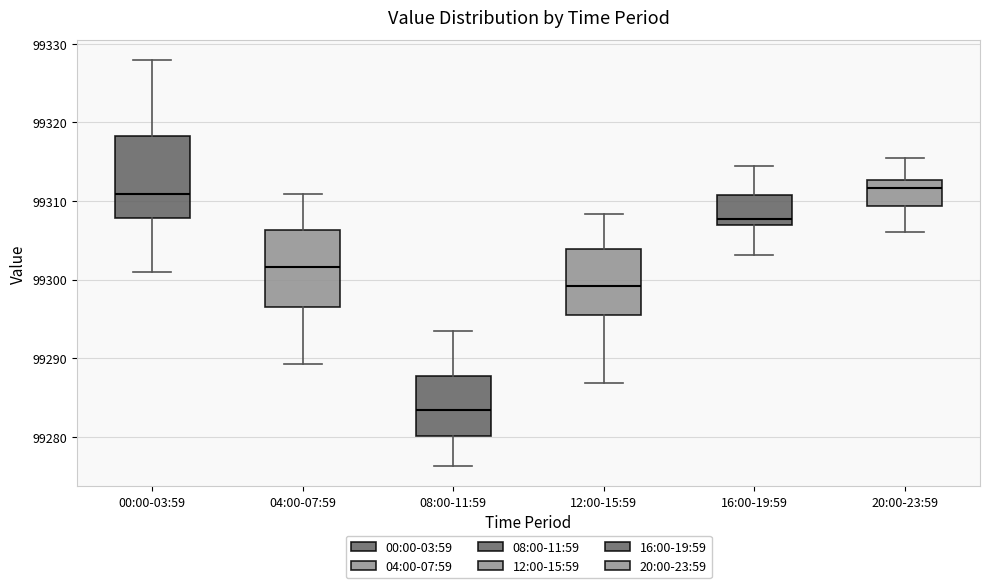

Which box's median line is the lowest?

08:00-11:59